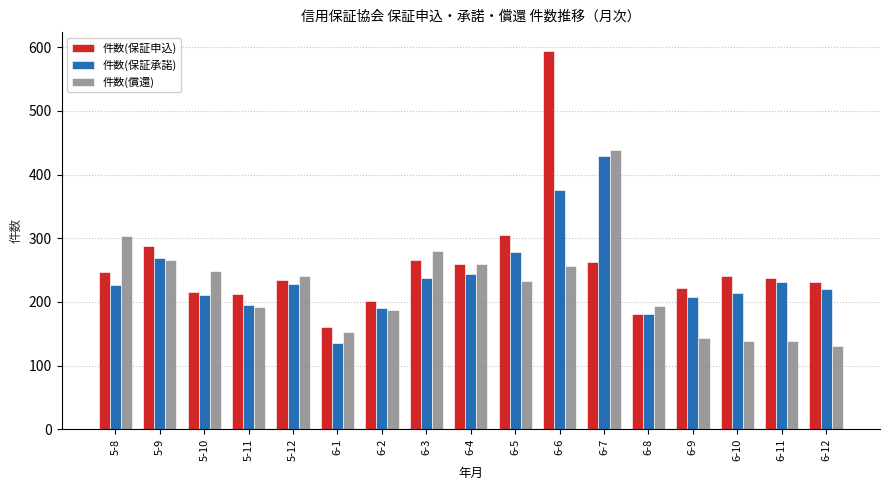

At 6-10, list the series in order from largest to smallest.

件数(保証申込), 件数(保証承諾), 件数(償還)